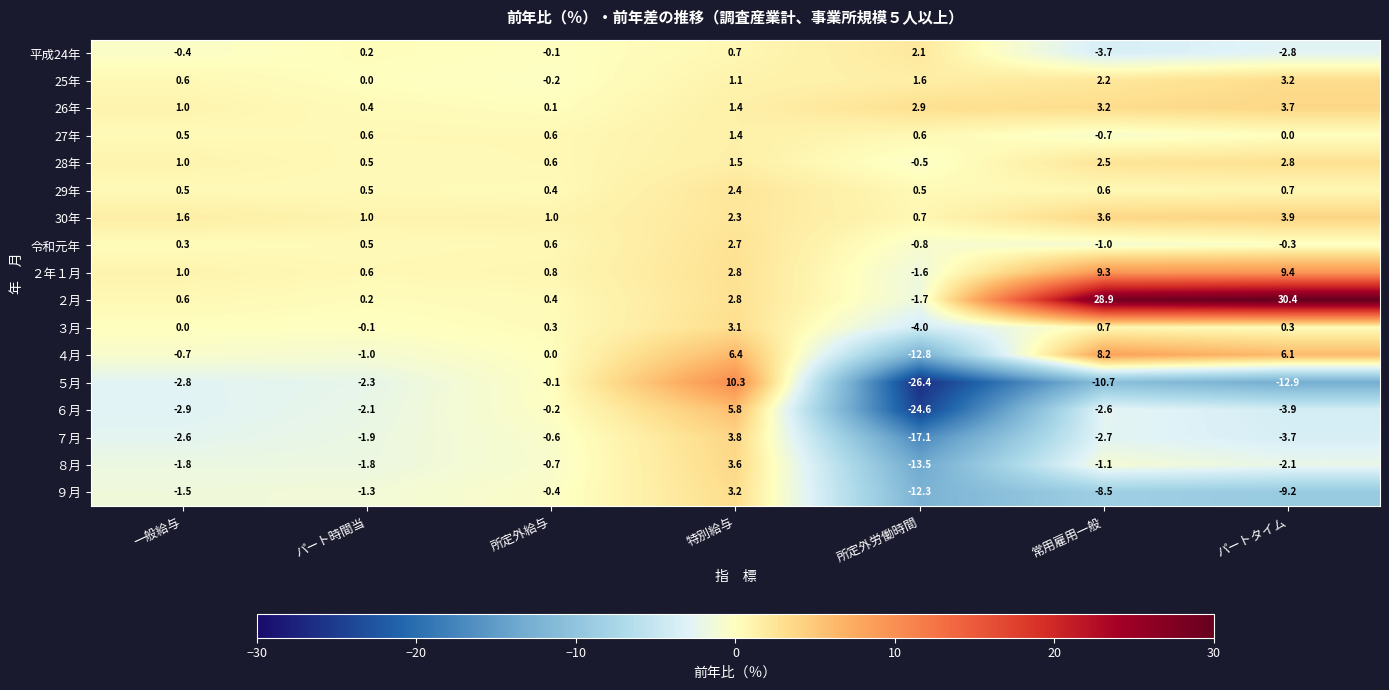

Rank the series at 所定外労働時間 from lowest to highest value.

５月, ６月, ７月, ８月, ４月, ９月, ３月, ２月, ２年１月, 令和元年, 28年, 29年, 27年, 30年, 25年, 平成24年, 26年